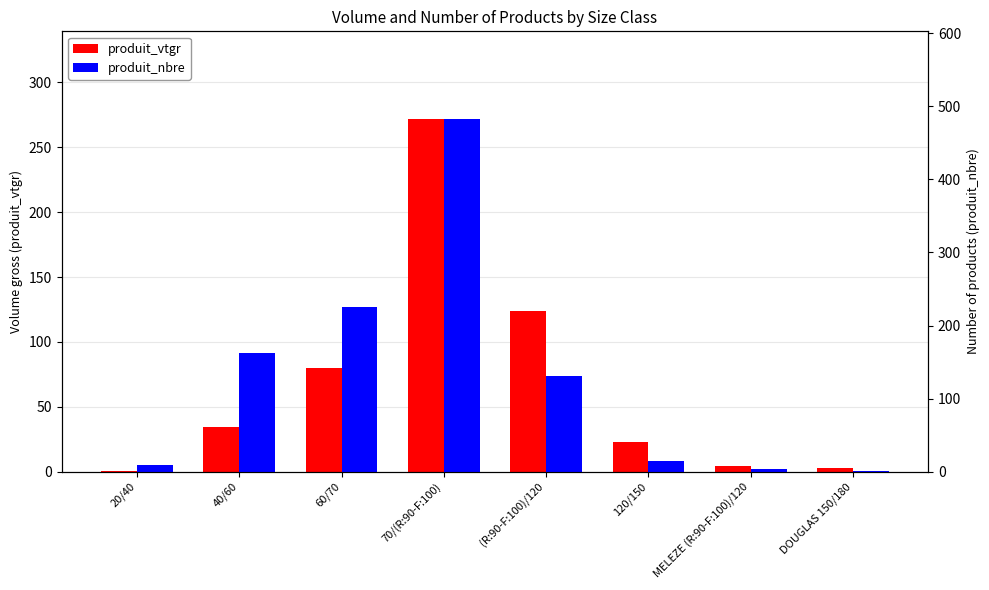

What is the greatest value displayed?

482.0